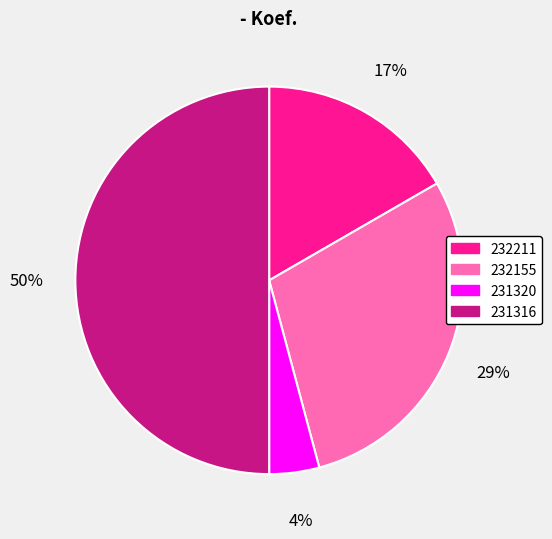

Between 232155 and 231316, which is larger?

231316